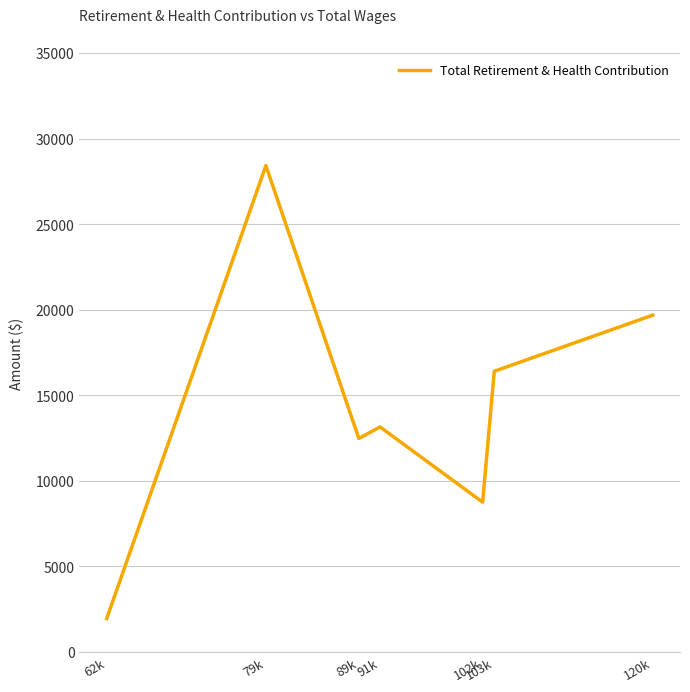

Rank the categories by value from highest to lowest.

79k, 120k, 103k, 91k, 89k, 102k, 62k